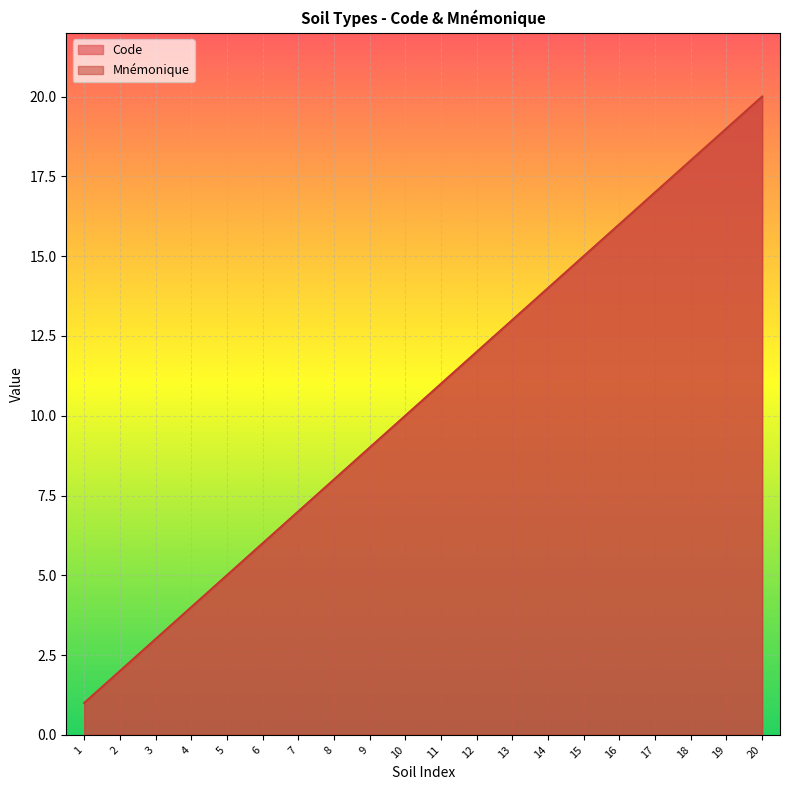

Where does the Code series first go above 11?

12